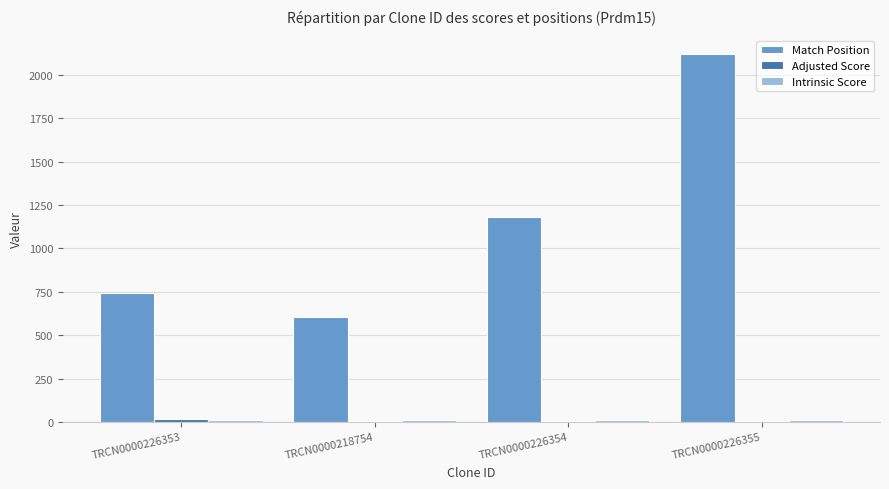

Which series has the widest spread of values?

Match Position